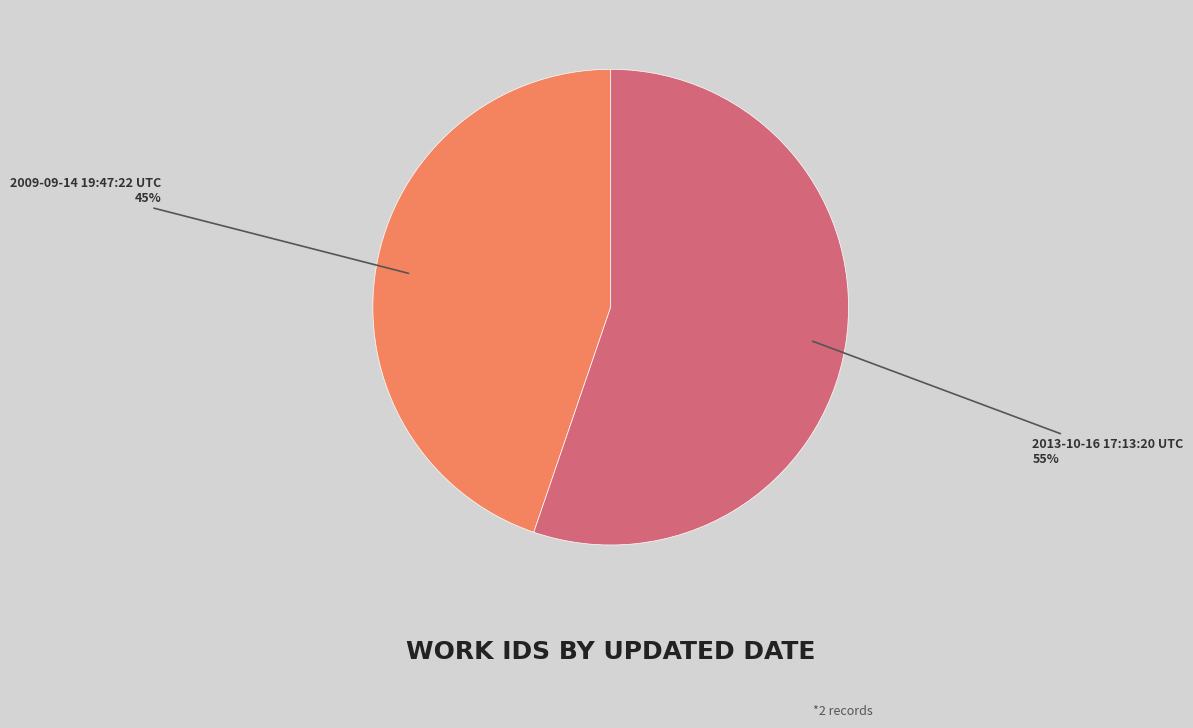

True or false: 2013-10-16 17:13:20 UTC accounts for 63% of the total.

False